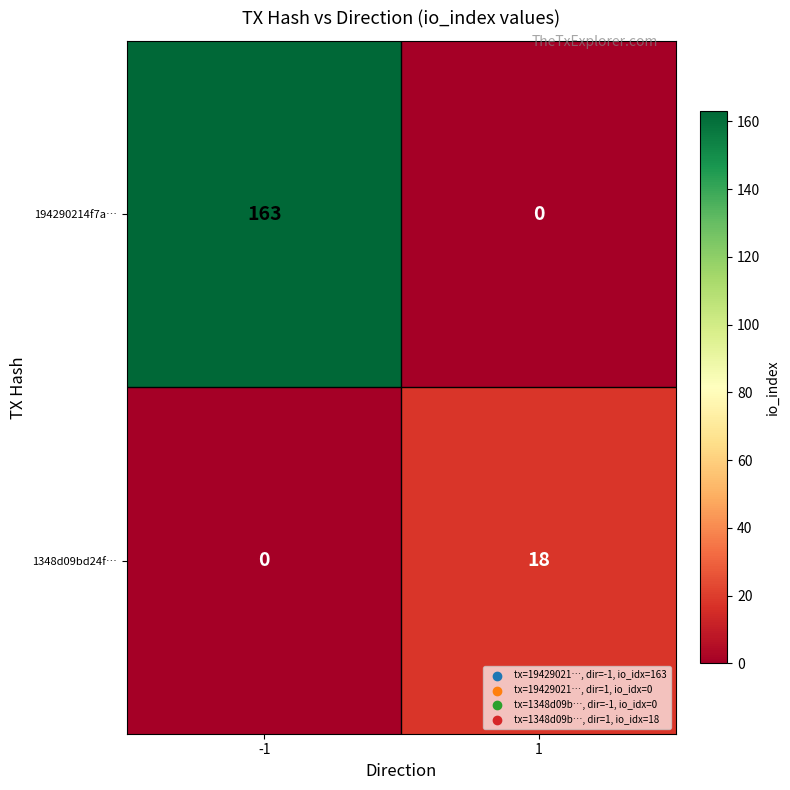

What is the difference between the maximum and minimum values in the 1348d09bd24f… series?

18